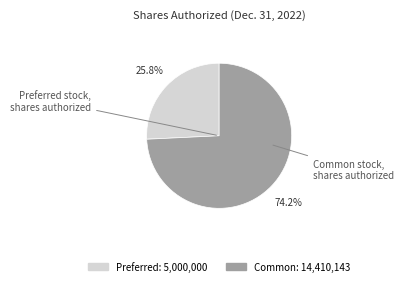

Is there any slice that represents more than half of the pie?

Yes